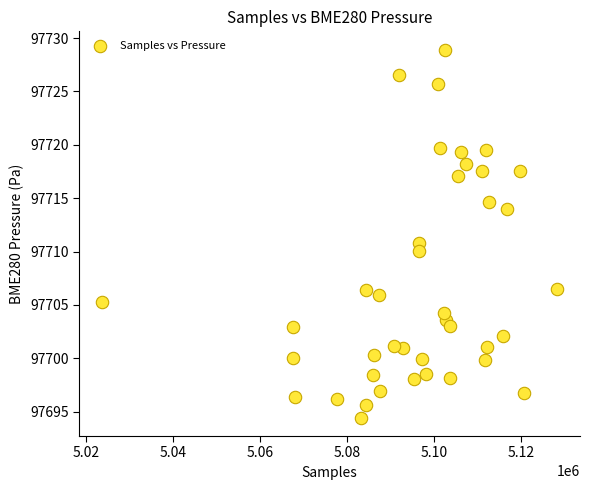

What is the range of X values (max minus min)?

104738.0